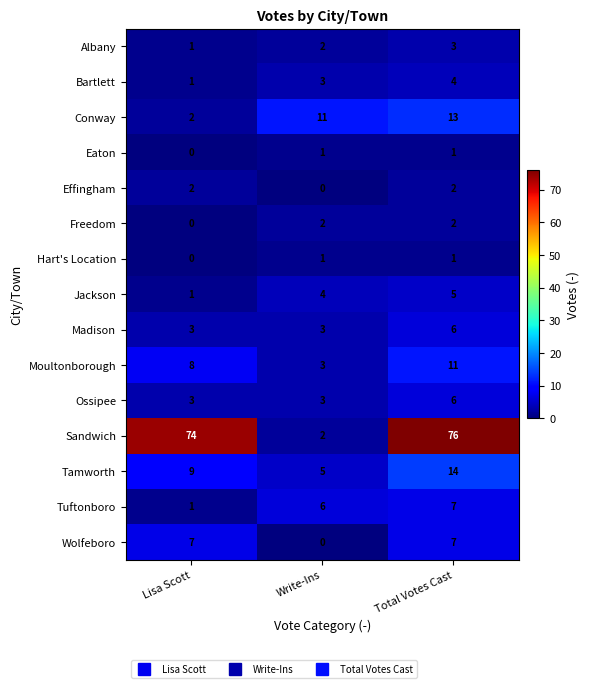

How many data points does each series have?

3